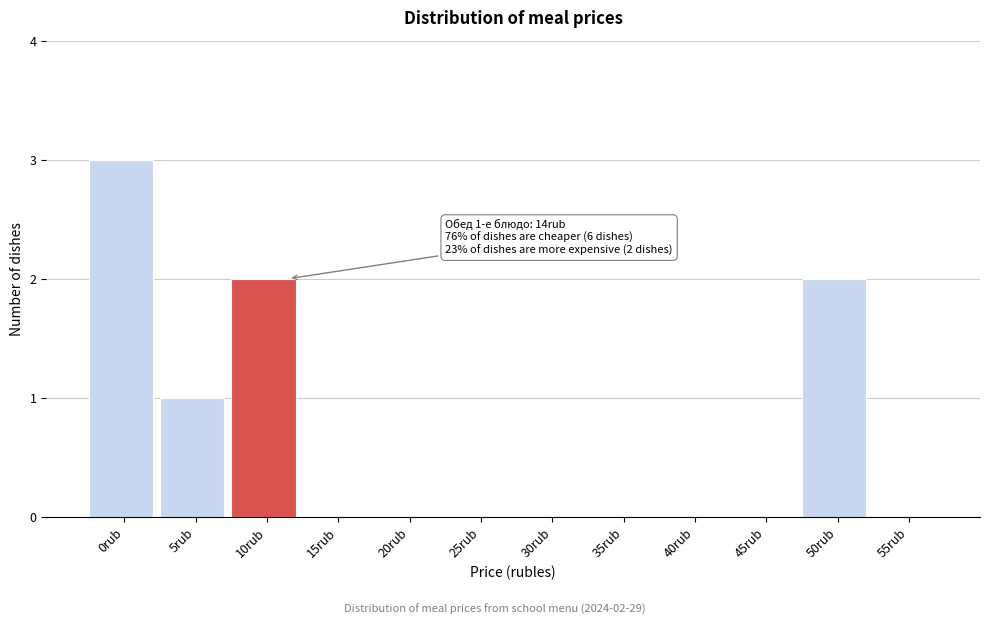

Reading right to left, transcribe all the data shown in this chart.

55rub=0	50rub=2	45rub=0	40rub=0	35rub=0	30rub=0	25rub=0	20rub=0	15rub=0	10rub=2	5rub=1	0rub=3